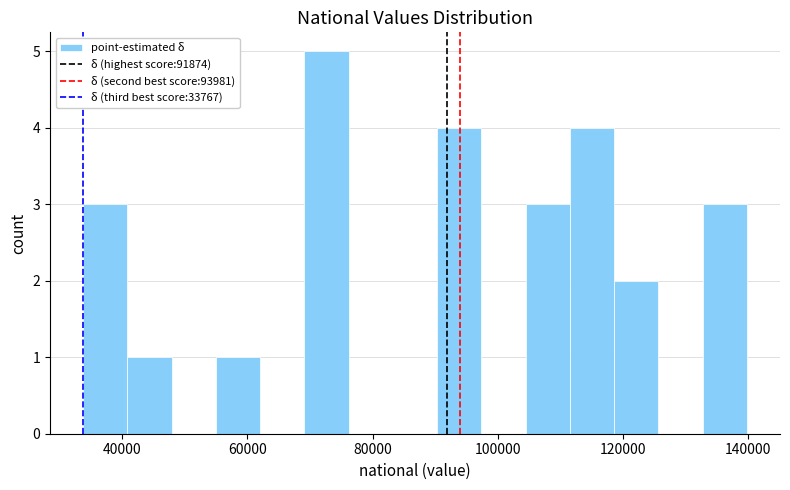

Around what value on the x-axis is the tallest bar? Give the approximate position of its centre, as read against the axis.

72000